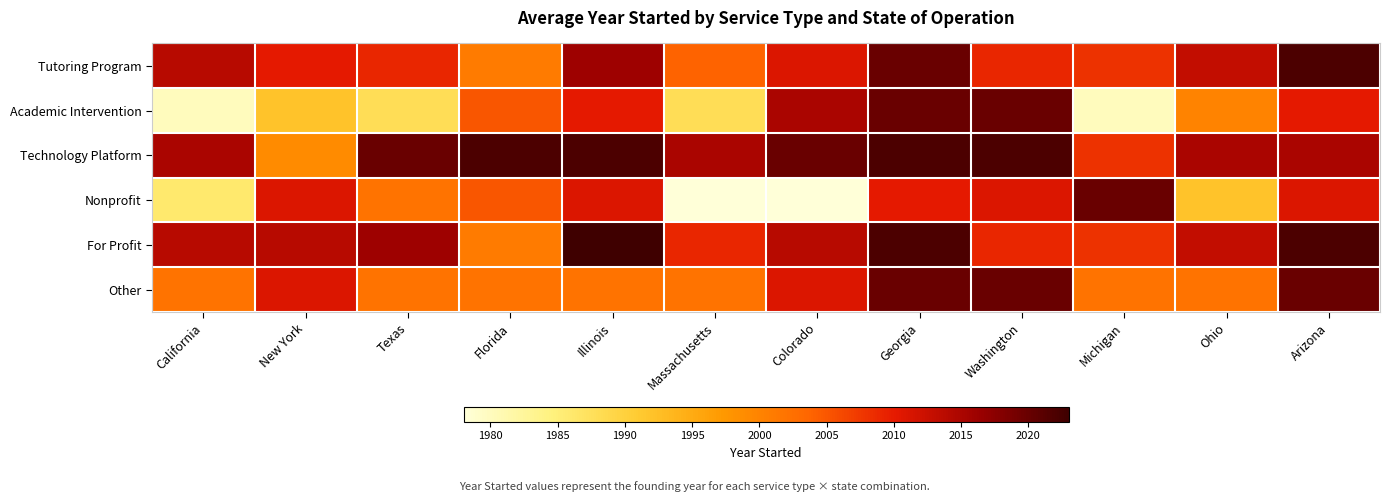

Rank the series at Illinois from lowest to highest value.

Other, Academic Intervention, Nonprofit, Tutoring Program, Technology Platform, For Profit